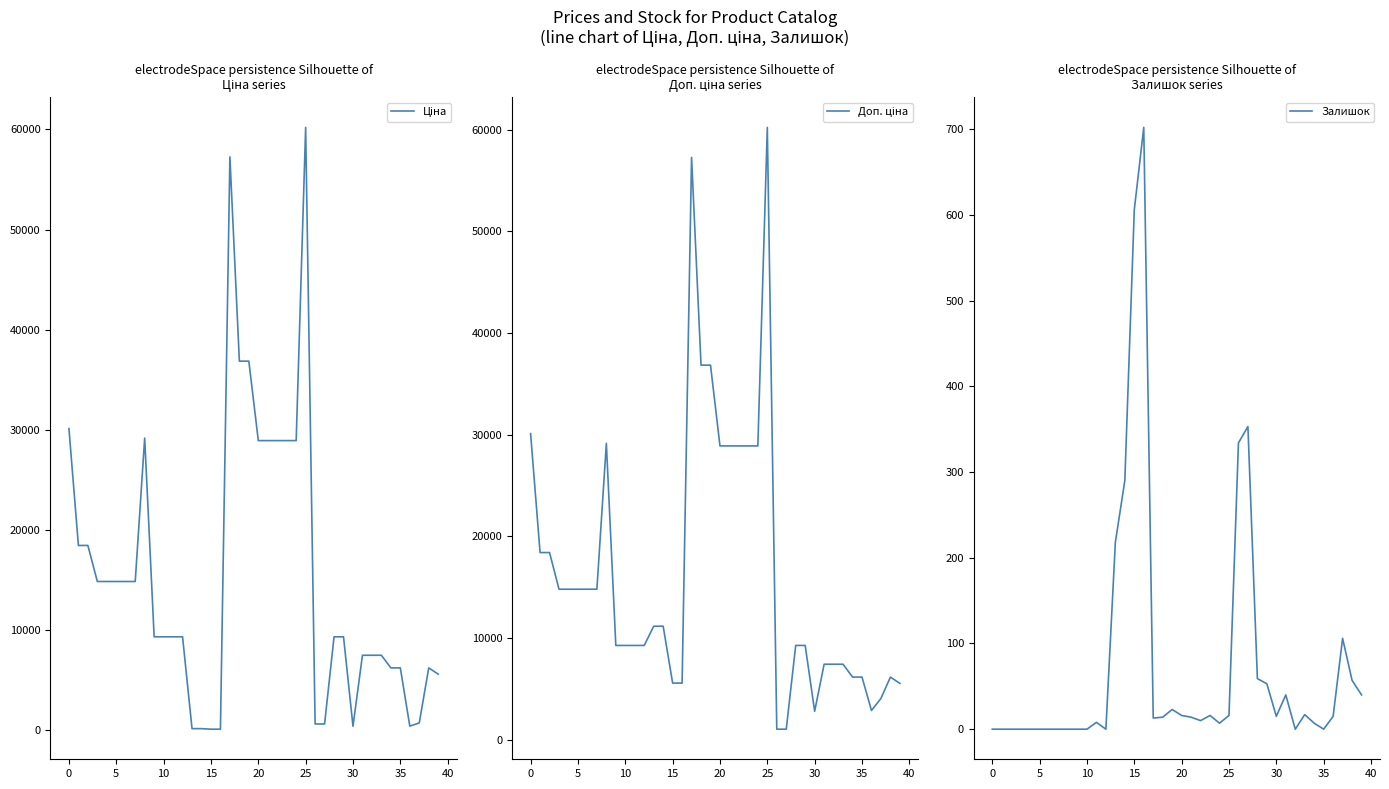

True or false: Доп. ціна has a value of 15080.2 at 13.

False